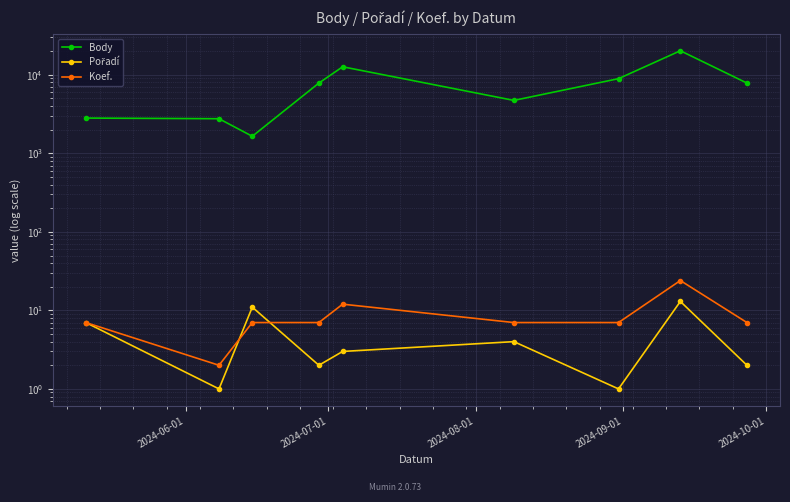

Rank the series by their maximum value, from lowest to highest.

Pořadí, Koef., Body